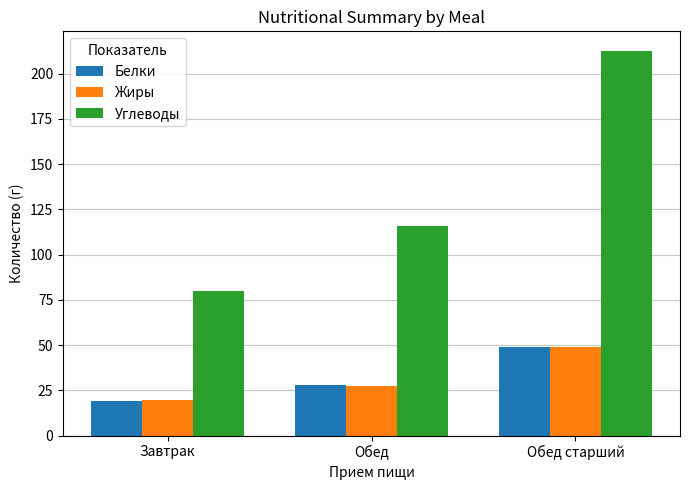

At which label does Углеводы first exceed 115?

Обед